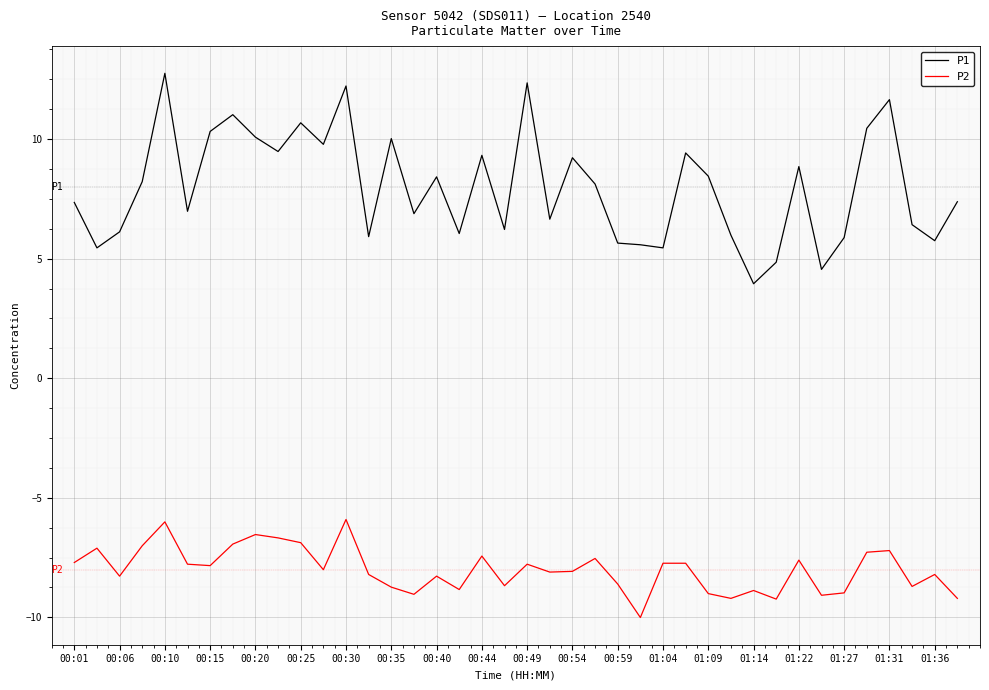

Rank the series by their maximum value, from lowest to highest.

P2, P1